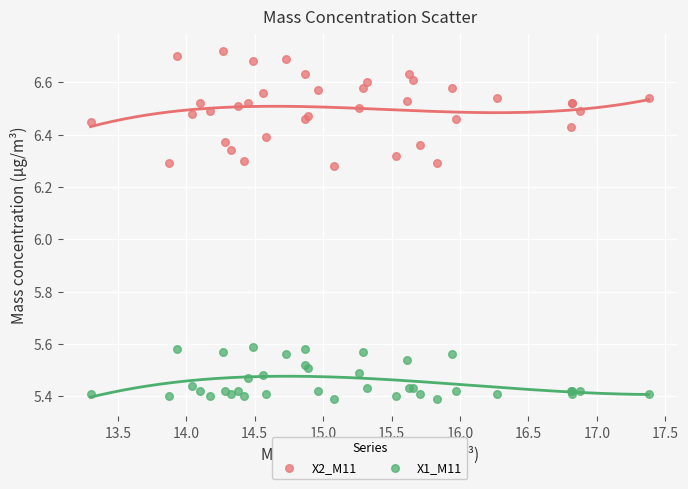

Which series reaches the maximum Y coordinate?

X2_M11